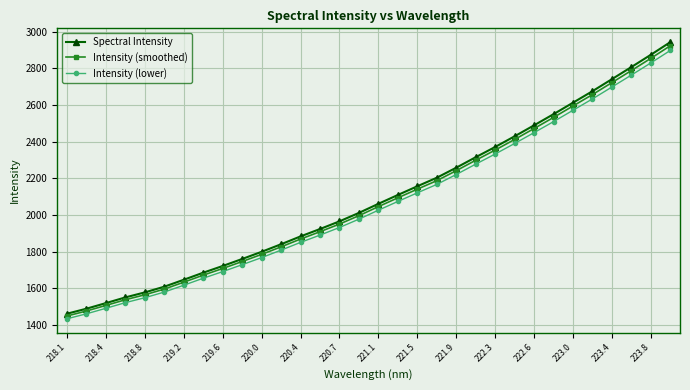

How many data points in Intensity (lower) are above 2026?

16